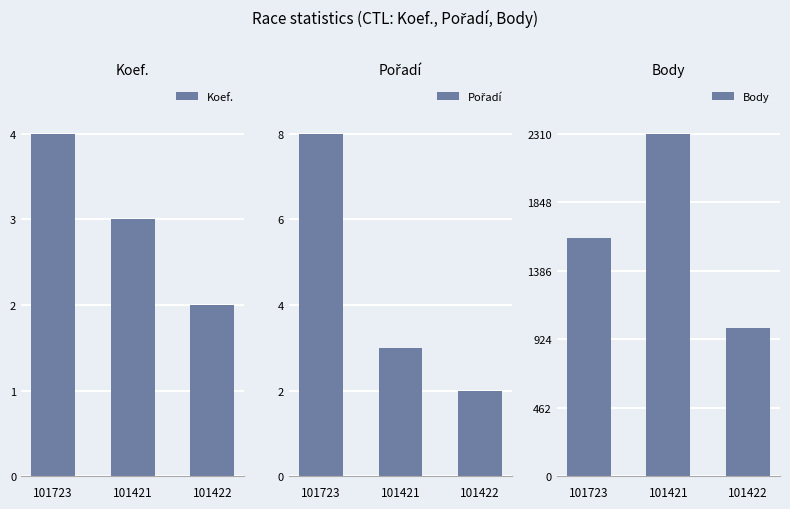

Is it true that Pořadí equals 4 at 101723?

False